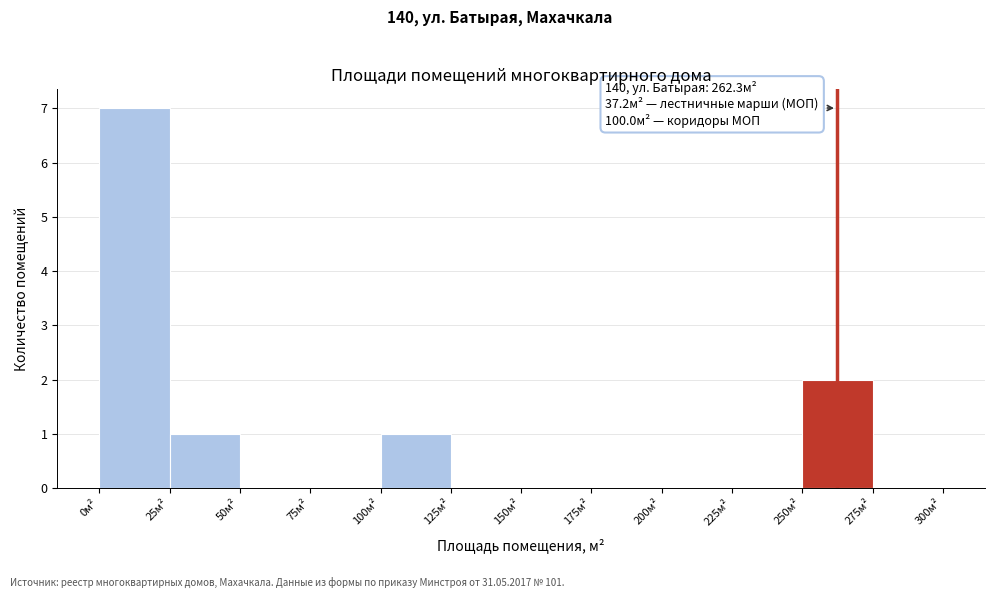

Over which range of the x-axis is the bar tallest?

0 to 25